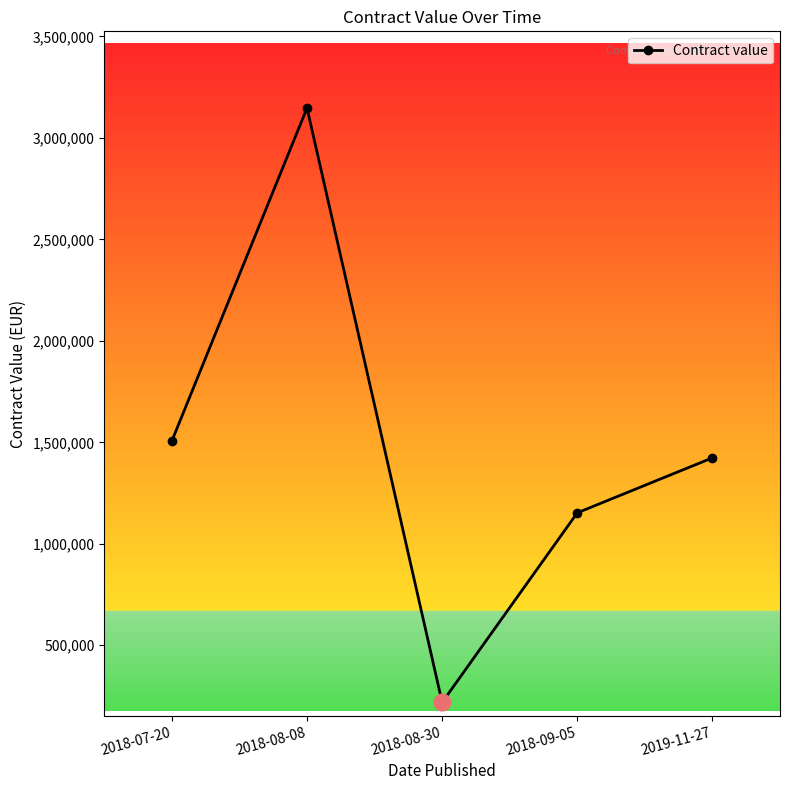

Reading left to right, extract all data points from this chart.

2018-07-20=1506250	2018-08-08=3146933	2018-08-30=218774	2018-09-05=1152578	2019-11-27=1423463